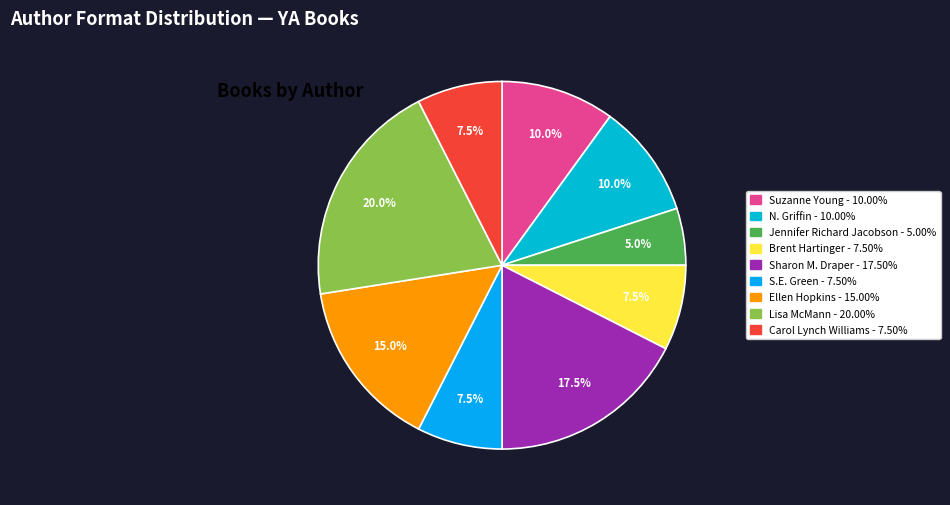

To the nearest percent, what percentage of the pie is Brent Hartinger?

8%